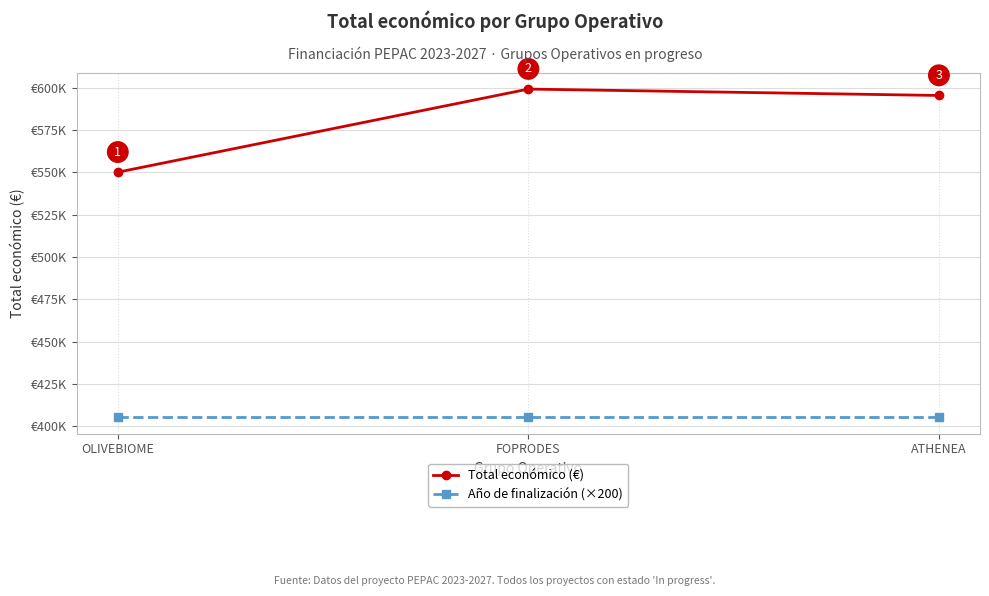

List the series in order of their overall mean, highest first.

Total económico (€), Año de finalización (×200)